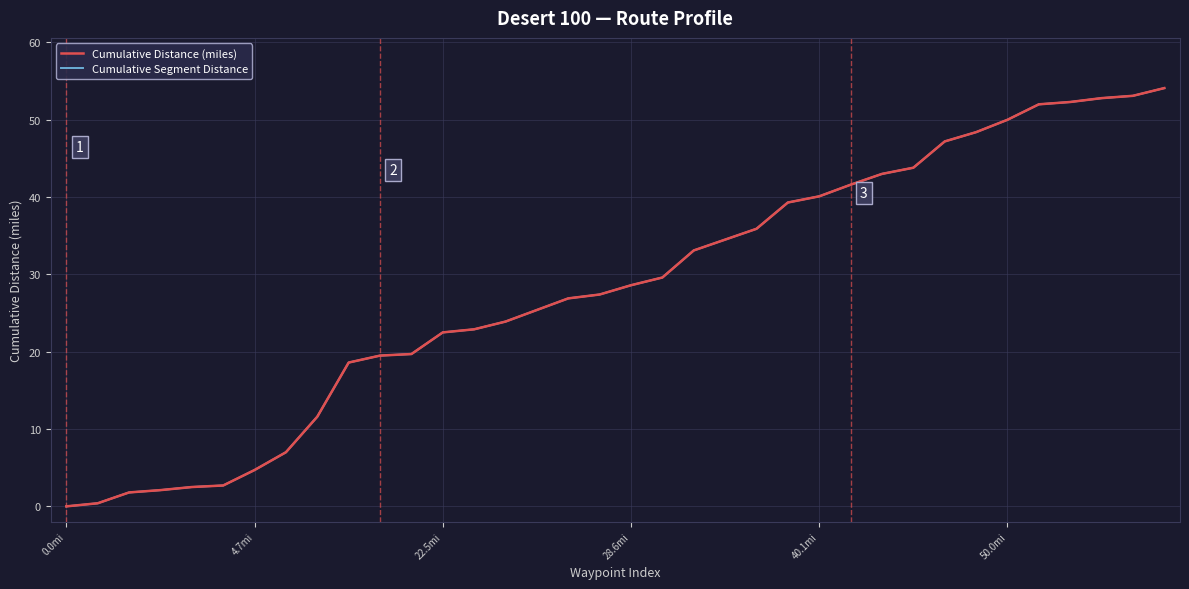

Does the chart display data point markers on the line(s)?

No